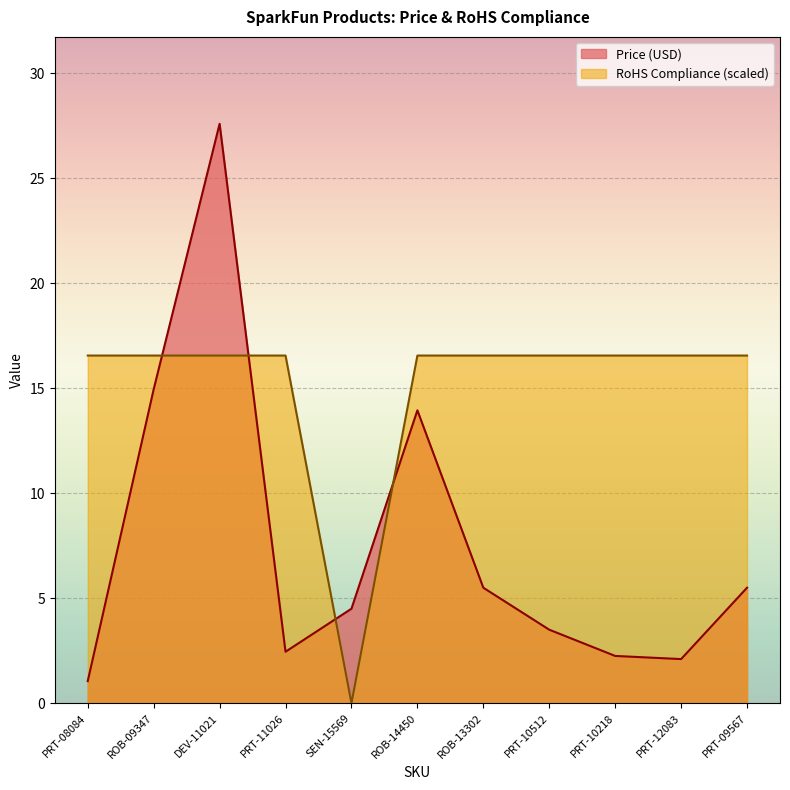

What is the label of the 8th point from the right?

PRT-11026